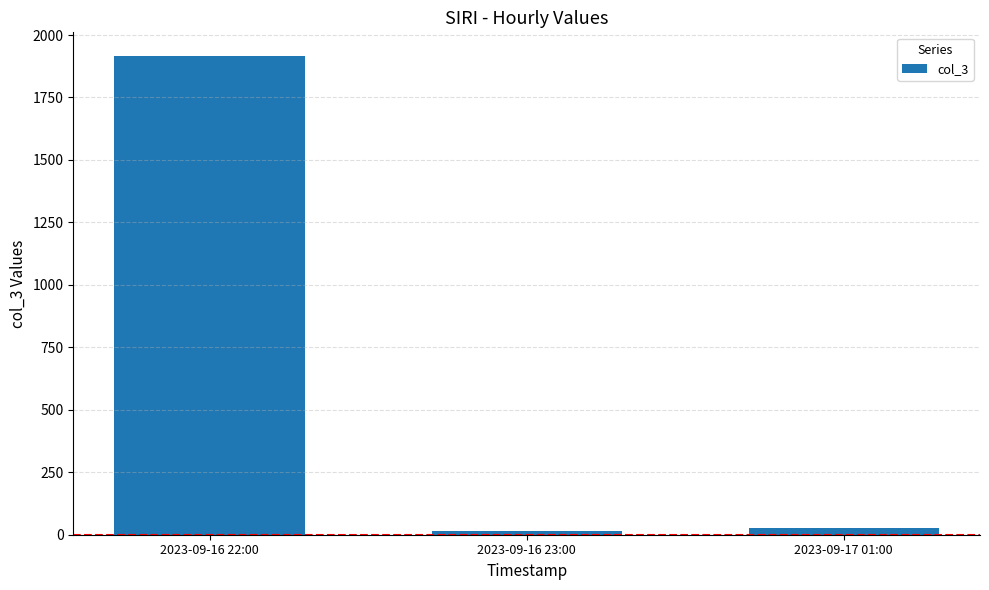

What is the difference between the maximum and minimum values?

1901